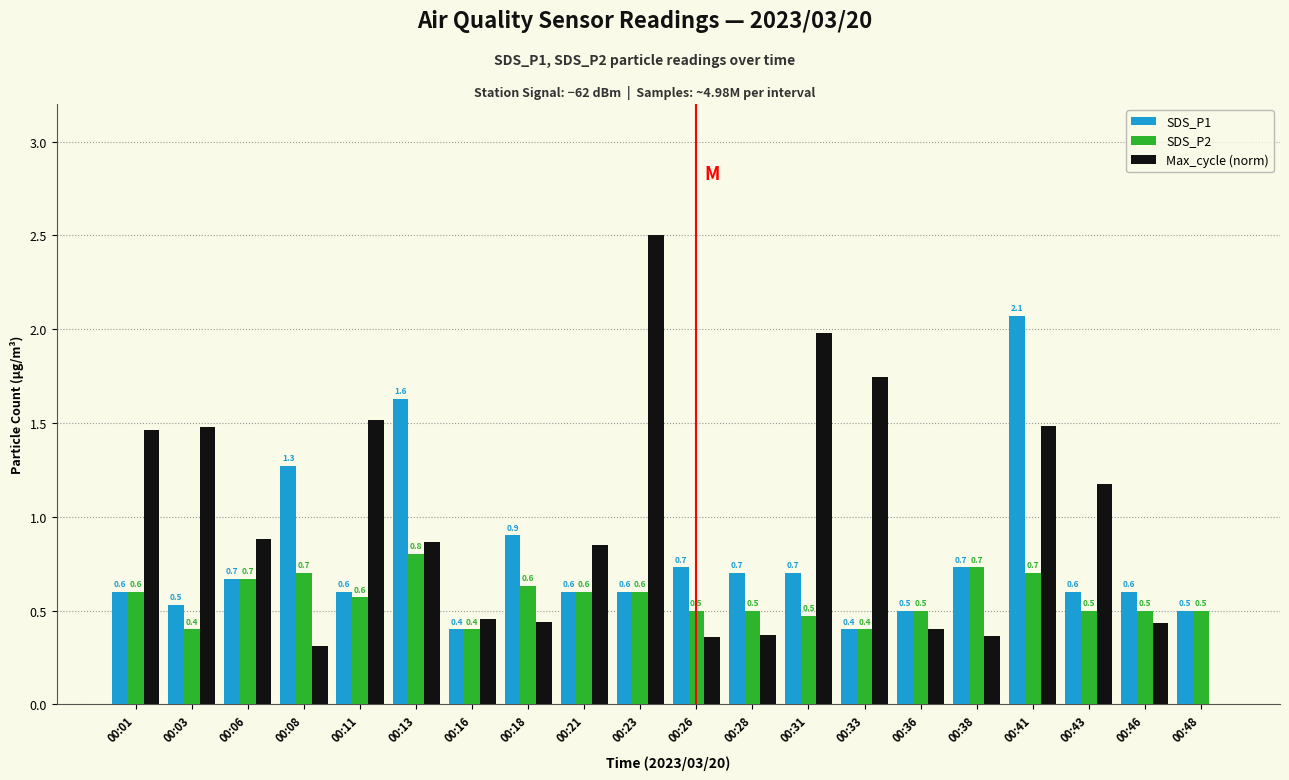

Does the chart contain stacked bars?

No